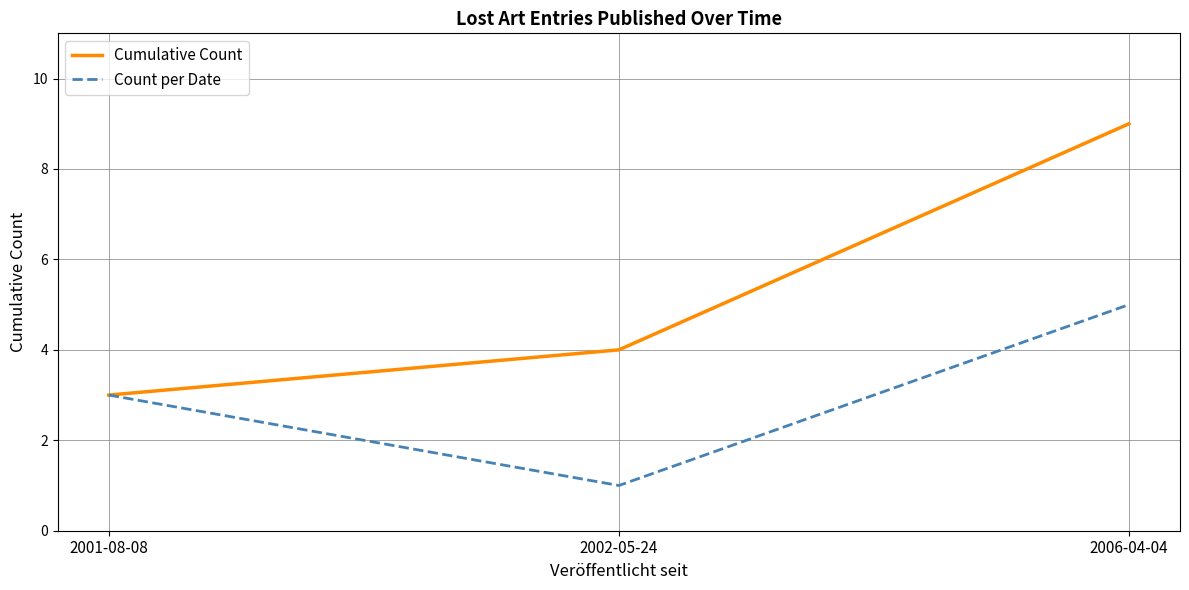

What is the total value across all series at 2001-08-08?

6